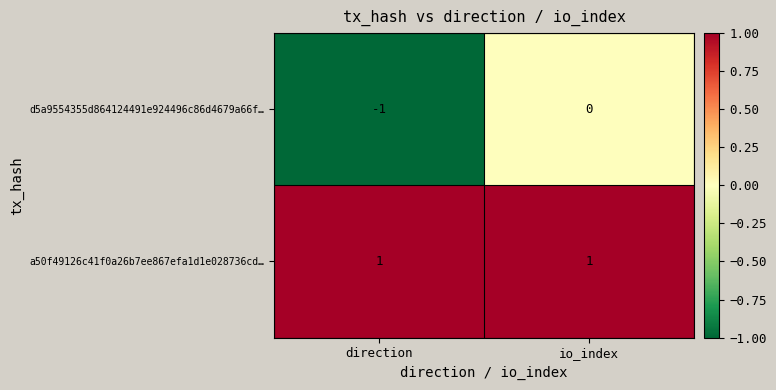

Rank the categories by d5a9554355d864124491e924496c86d4679a66f… value from highest to lowest.

io_index, direction